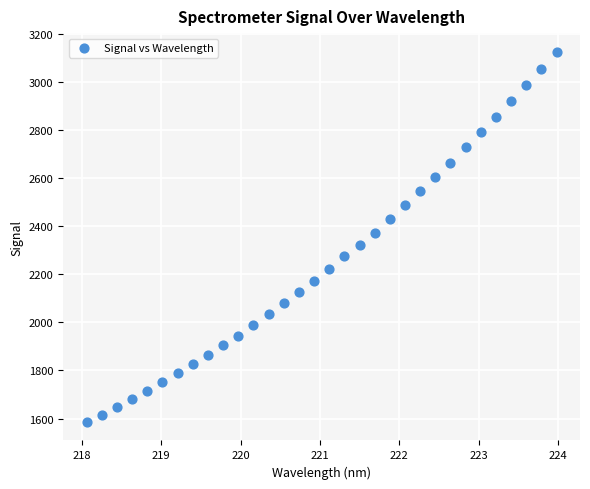

What is the range of Y values (max minus min)?

1540.9